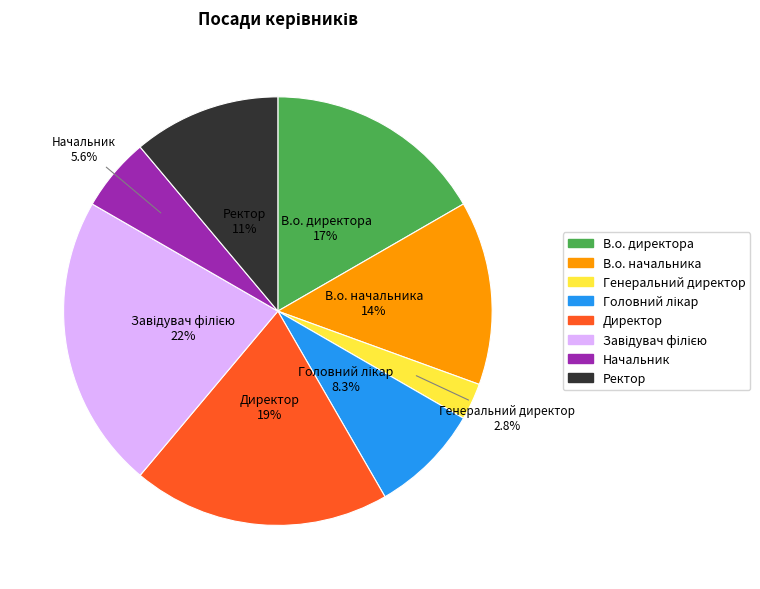

Is the sum of Начальник and Ректор greater than half?

No